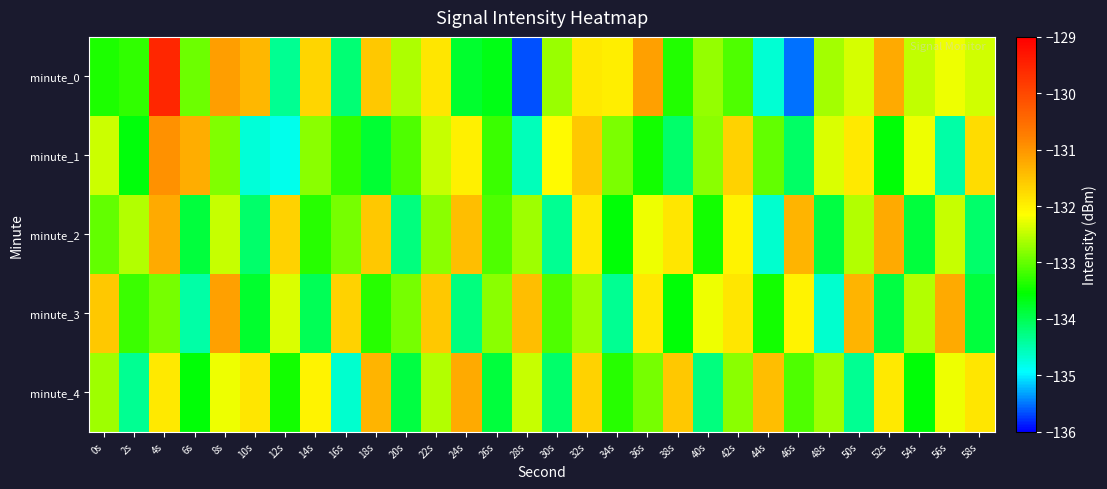

Reading left to right, list all the values displayed in this chart.

minute_0: 0s=-133.4	2s=-133.3	4s=-129.5	6s=-132.9	8s=-131.1	10s=-131.4	12s=-134.4	14s=-131.7	16s=-134.2	18s=-131.6	20s=-132.6	22s=-131.9	24s=-133.8	26s=-133.7	28s=-135.7	30s=-132.7	32s=-131.9	34s=-132.0	36s=-131.1	38s=-133.4	40s=-132.7	42s=-133.1	44s=-134.7	46s=-135.5	48s=-132.7	50s=-132.4	52s=-131.2	54s=-132.5	56s=-132.3	58s=-132.4
minute_1: 0s=-132.4	2s=-133.6	4s=-131.0	6s=-131.3	8s=-132.9	10s=-134.7	12s=-134.8	14s=-132.8	16s=-133.3	18s=-133.8	20s=-133.1	22s=-132.5	24s=-132.0	26s=-133.2	28s=-134.6	30s=-132.1	32s=-131.5	34s=-132.9	36s=-133.5	38s=-134.1	40s=-132.8	42s=-131.7	44s=-133.0	46s=-134.1	48s=-132.3	50s=-131.9	52s=-133.6	54s=-132.2	56s=-134.5	58s=-131.8
minute_2: 0s=-133.0	2s=-132.6	4s=-131.2	6s=-133.9	8s=-132.5	10s=-134.1	12s=-131.7	14s=-133.3	16s=-132.9	18s=-131.6	20s=-134.2	22s=-132.8	24s=-131.5	26s=-133.1	28s=-132.7	30s=-134.3	32s=-131.9	34s=-133.6	36s=-132.2	38s=-131.9	40s=-133.5	42s=-132.0	44s=-134.7	46s=-131.3	48s=-133.9	50s=-132.6	52s=-131.2	54s=-133.9	56s=-132.5	58s=-134.1
minute_3: 0s=-131.6	2s=-133.2	4s=-132.9	6s=-134.5	8s=-131.1	10s=-133.8	12s=-132.3	14s=-134.0	16s=-131.7	18s=-133.3	20s=-132.9	22s=-131.6	24s=-134.2	26s=-132.8	28s=-131.5	30s=-133.1	32s=-132.7	34s=-134.3	36s=-131.9	38s=-133.6	40s=-132.2	42s=-131.9	44s=-133.5	46s=-132.0	48s=-134.7	50s=-131.3	52s=-133.9	54s=-132.6	56s=-131.2	58s=-133.9
minute_4: 0s=-132.7	2s=-134.3	4s=-131.9	6s=-133.6	8s=-132.2	10s=-131.9	12s=-133.5	14s=-132.0	16s=-134.7	18s=-131.3	20s=-133.9	22s=-132.6	24s=-131.2	26s=-133.9	28s=-132.5	30s=-134.1	32s=-131.7	34s=-133.3	36s=-132.9	38s=-131.6	40s=-134.2	42s=-132.8	44s=-131.5	46s=-133.1	48s=-132.7	50s=-134.3	52s=-131.9	54s=-133.6	56s=-132.2	58s=-131.9